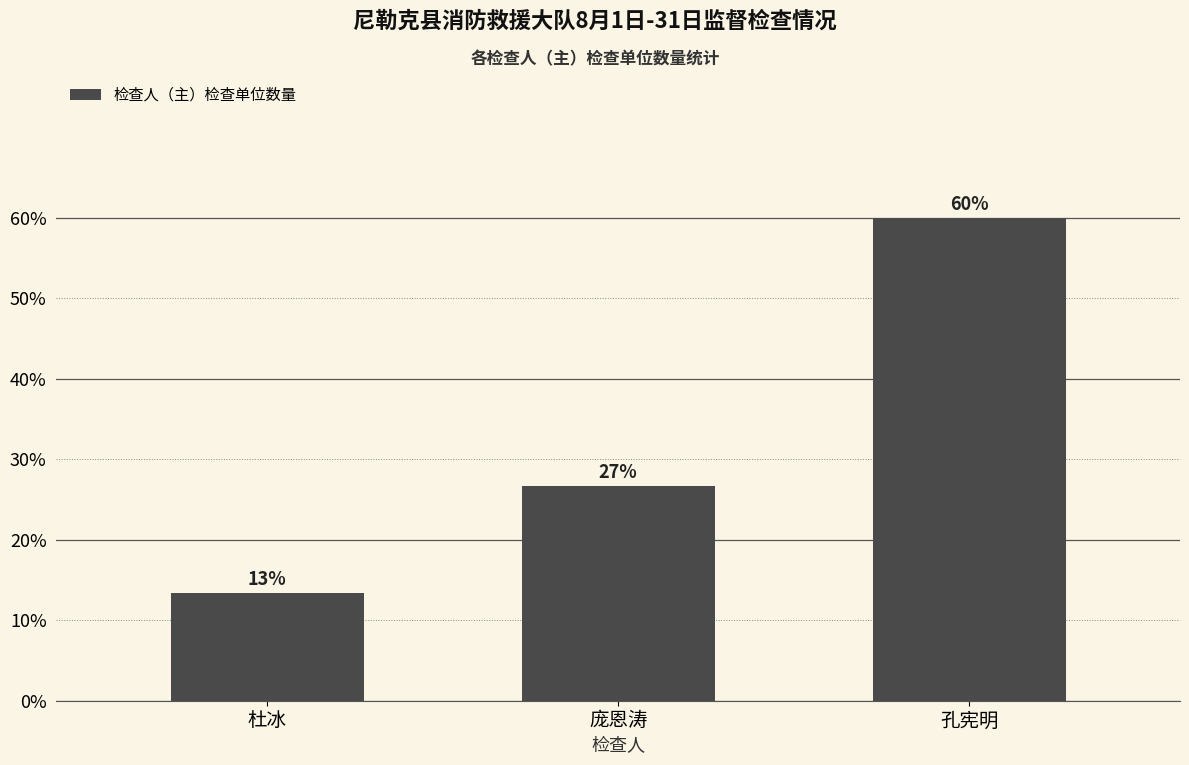

Does the chart contain any negative values?

No